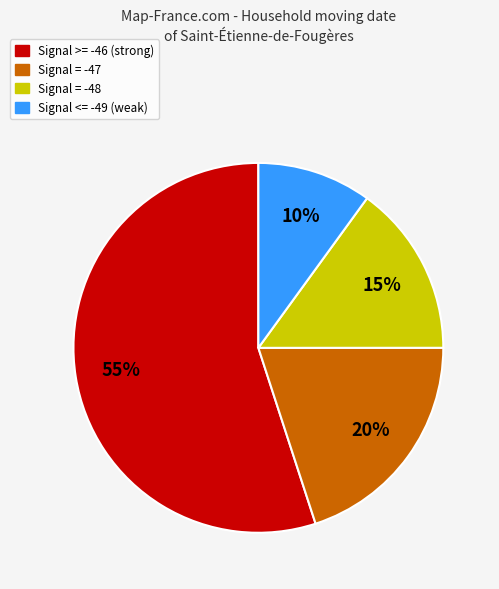

Is there any slice that represents more than half of the pie?

Yes